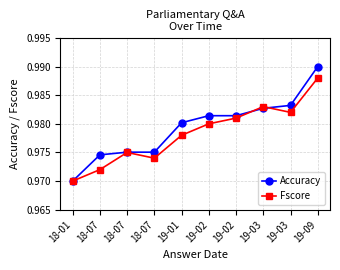

Is it true that Accuracy equals 1.0 at 19-03?

True